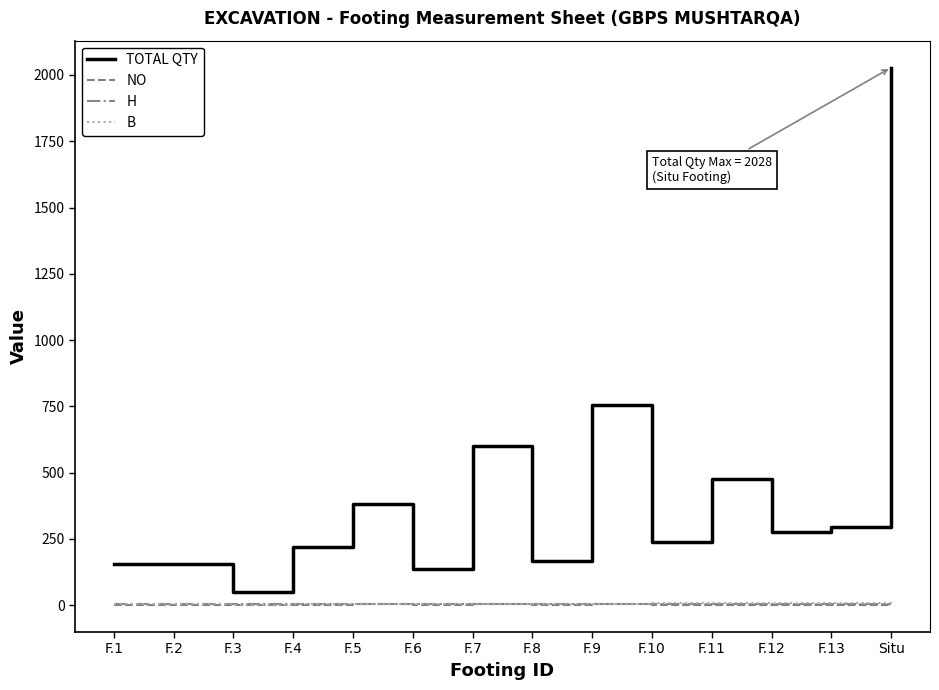

What is the total value across all series at F.3?

56.0